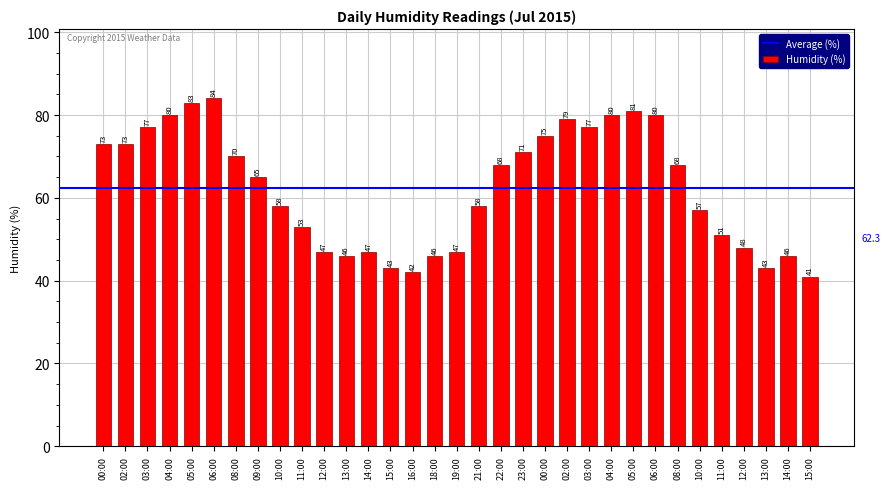

Reading left to right, extract all data points from this chart.

73	73	77	80	83	84	70	65	58	53	47	46	47	43	42	46	47	58	68	71	75	79	77	80	81	80	68	57	51	48	43	46	41